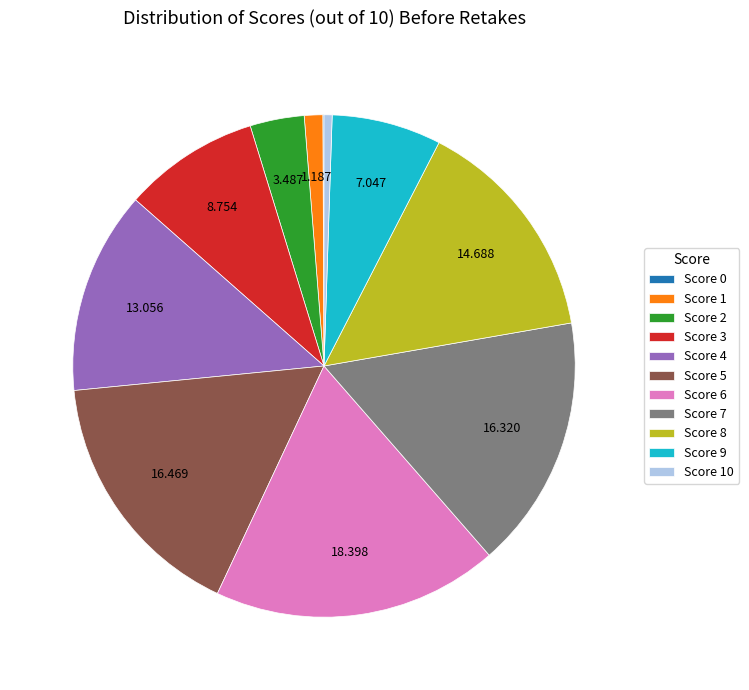

Is there any slice that represents more than half of the pie?

No